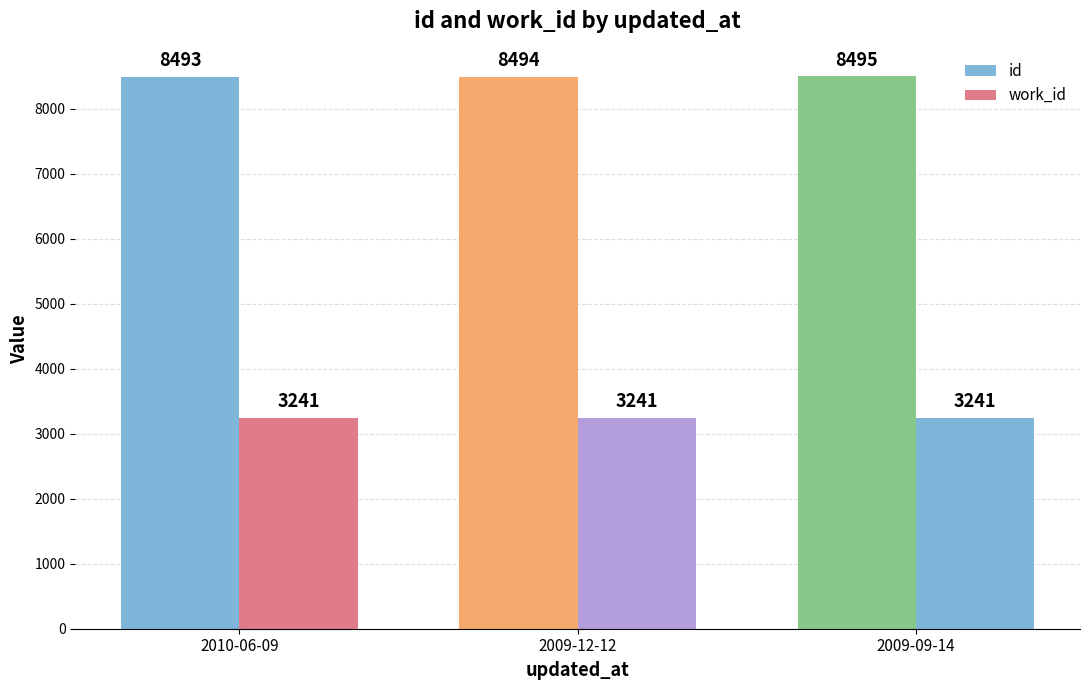

How many distinct data groups are displayed?

2